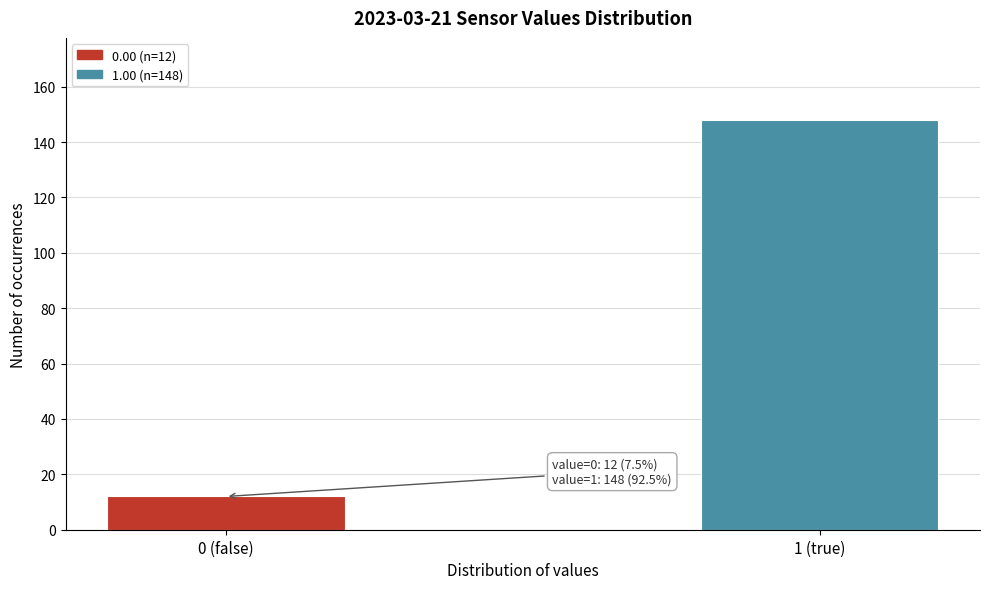

Reading left to right, transcribe all the data shown in this chart.

12	148